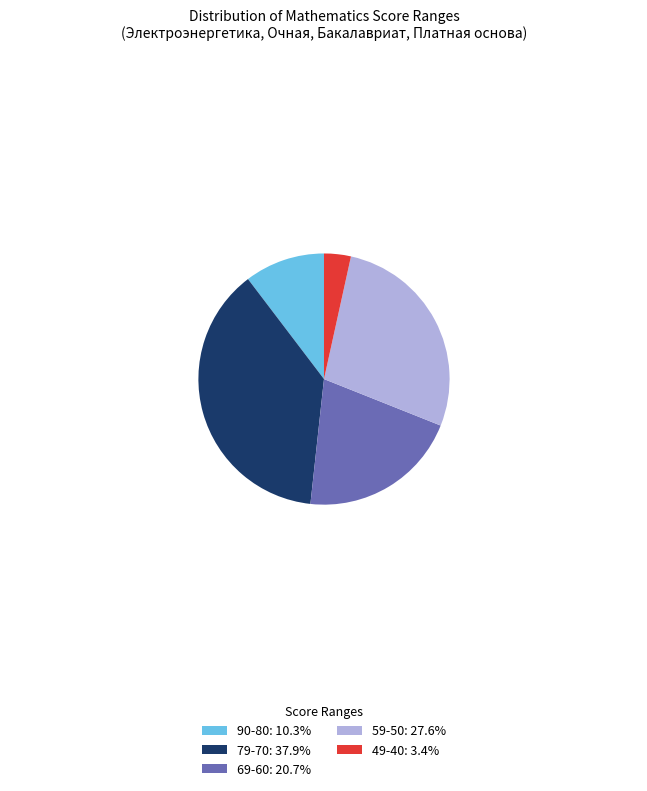

What is the ratio of the value at 79-70: 37.9% to the value at 69-60: 20.7%?

1.8